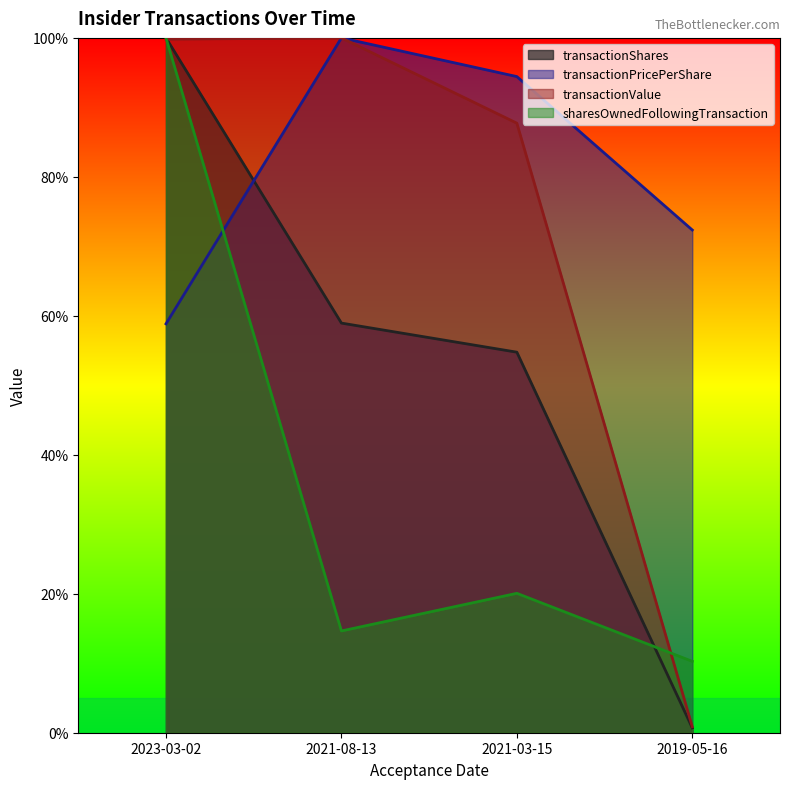

Read the sharesOwnedFollowingTransaction value at 2023-03-02.

1.0